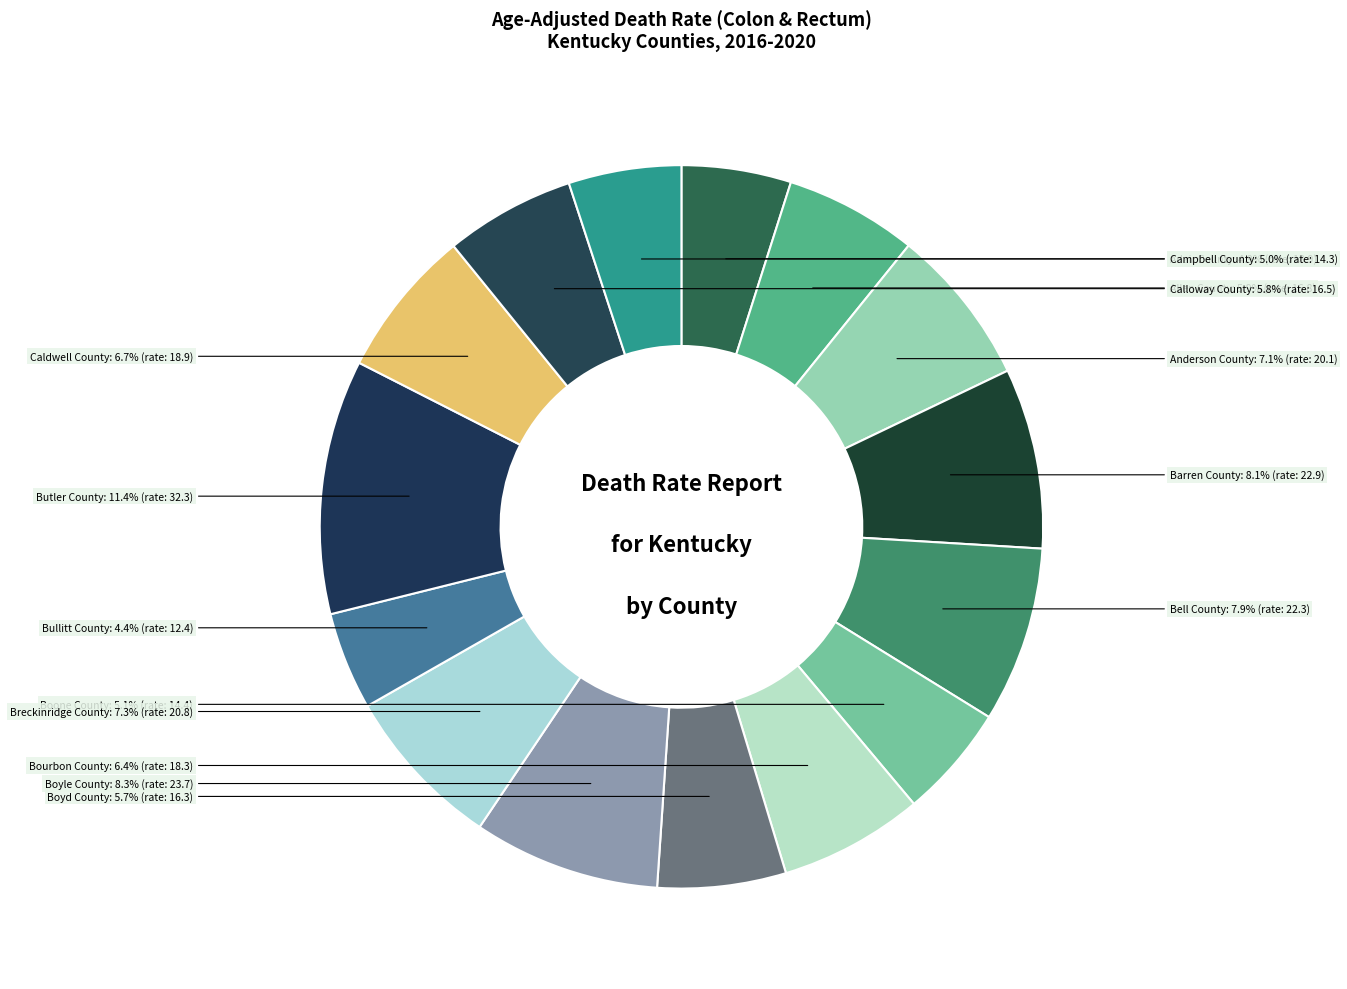

To the nearest percent, what portion does Boyle County represent?

8%